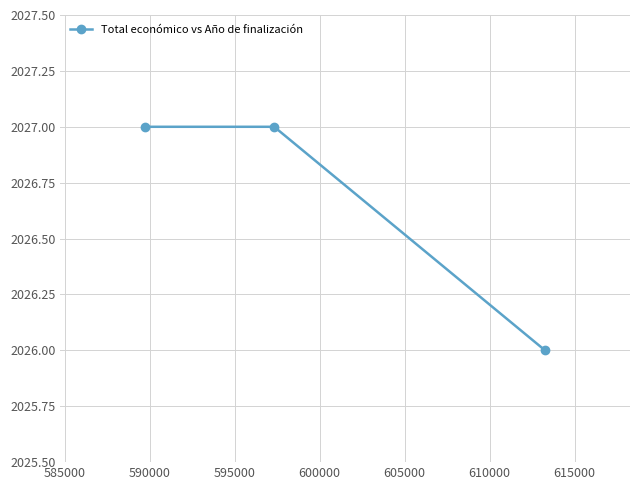

What is the value of the 2nd point from the left?

2027